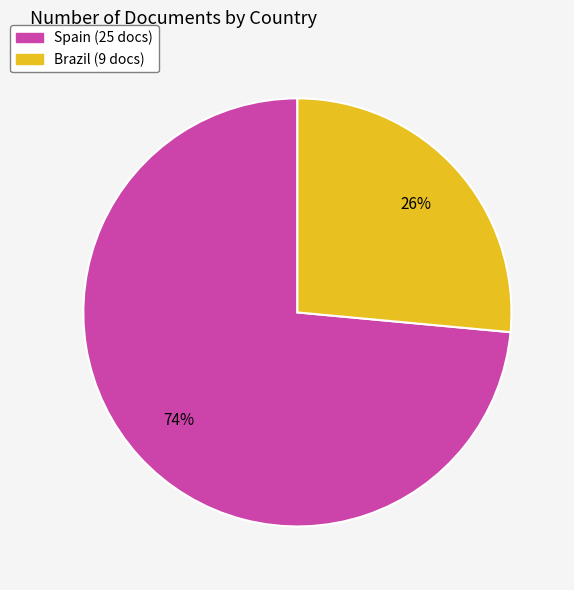

To the nearest percent, what percentage of the pie is Brazil?

26%